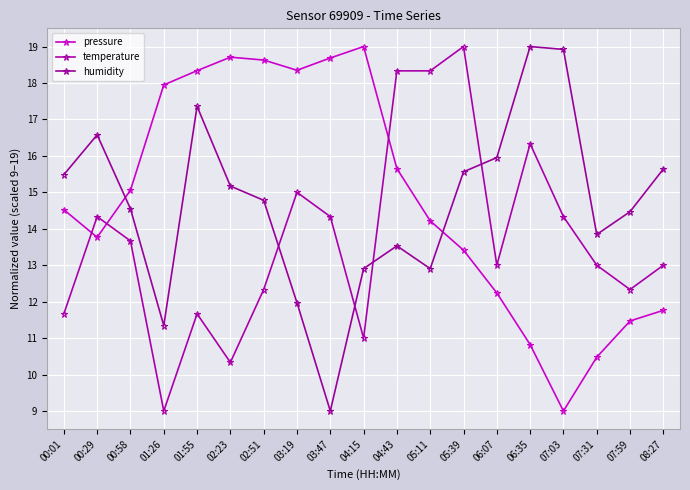

What is the sum of the temperature values at 06:07 and 04:43?

31.3